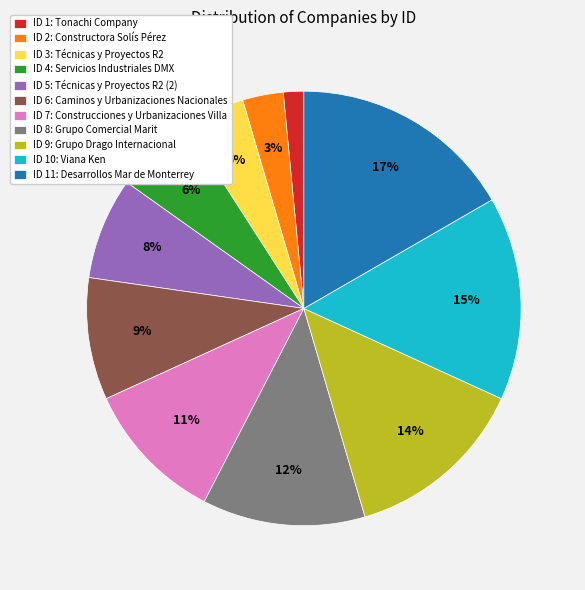

Which has a higher value, ID 3: Técnicas y Proyectos R2 or ID 7: Construcciones y Urbanizaciones Villa?

ID 7: Construcciones y Urbanizaciones Villa